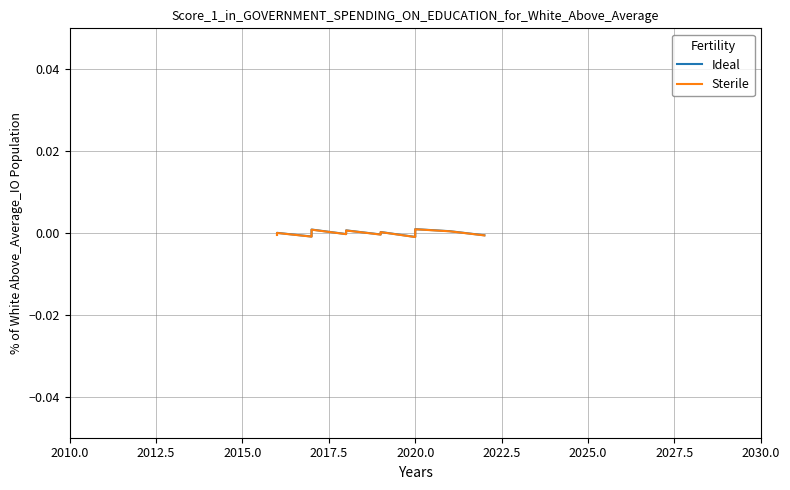

How many data points does each series have?

20